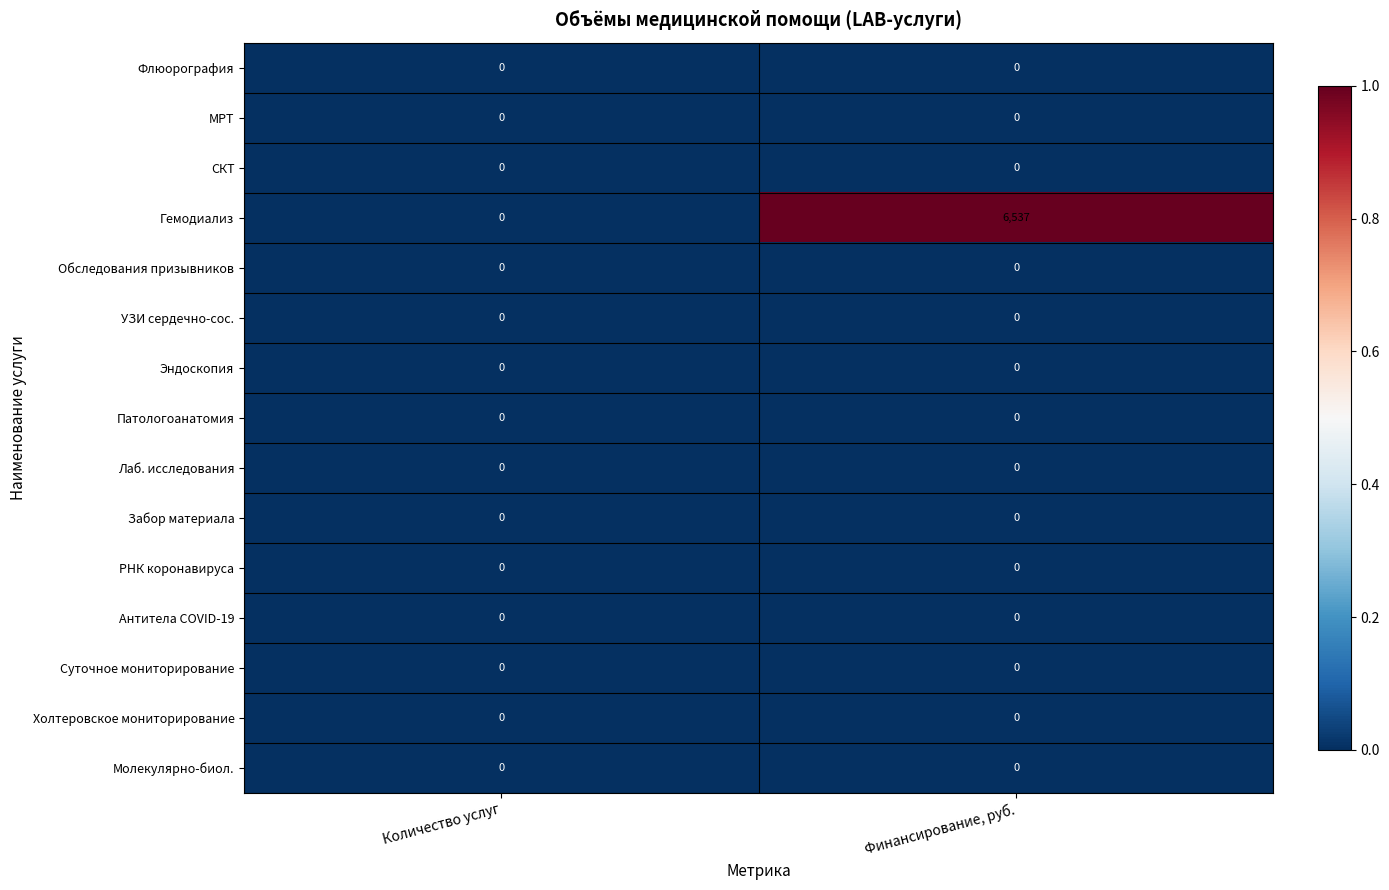

At which category does the chart reach its peak across all series?

Финансирование, руб.